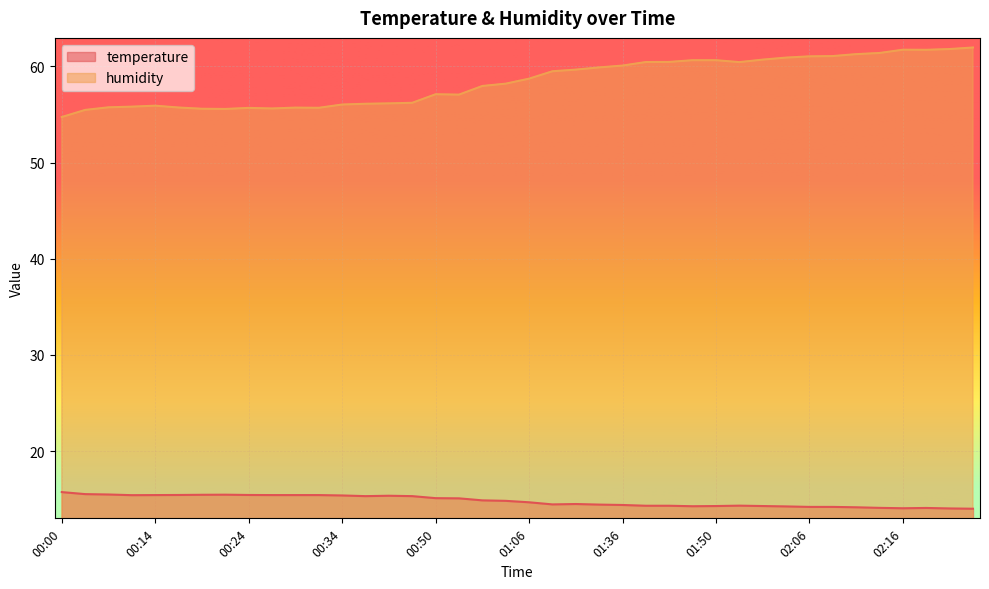

What is the value of the temperature point at the 11th from the left?

15.4